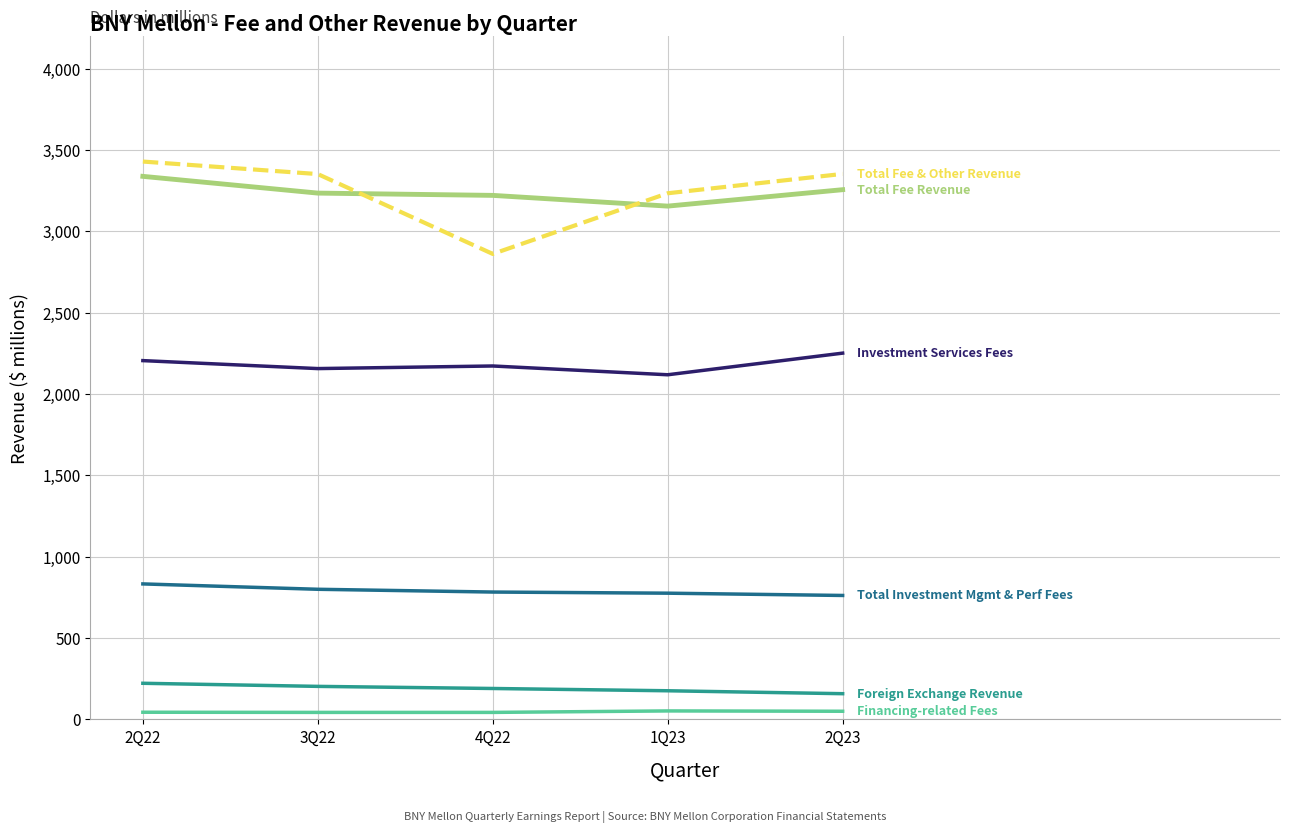

What is the maximum value shown in the chart?

3430